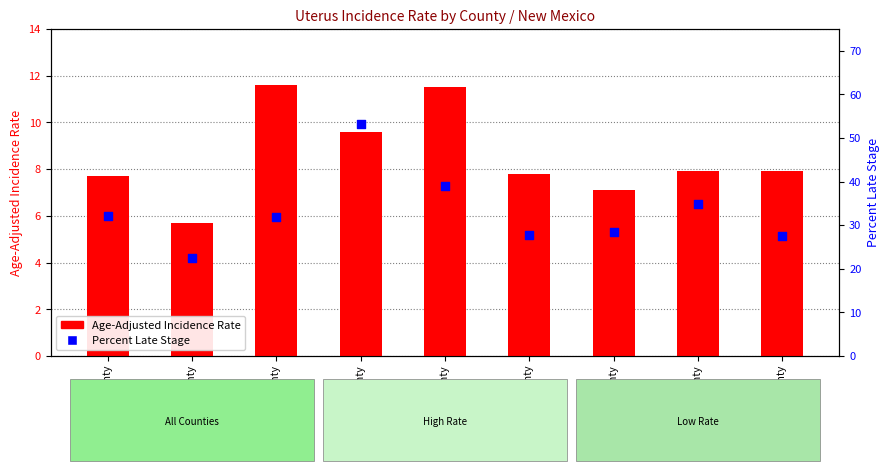

Which series has the largest total across all categories?

Percent Late Stage